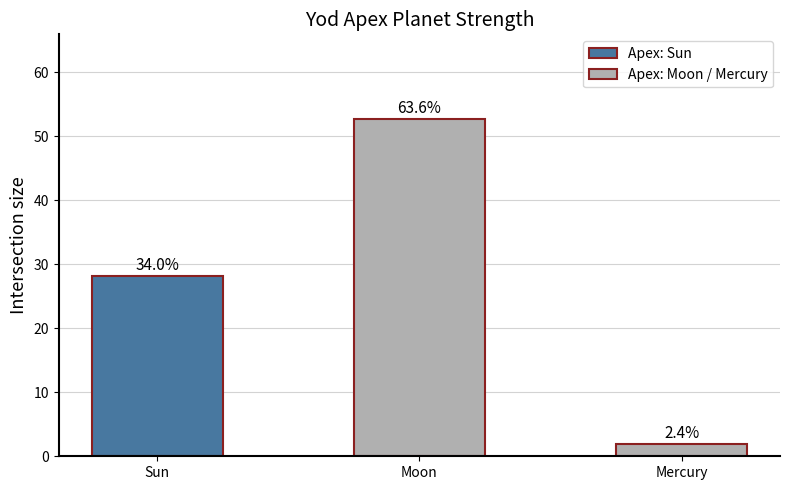

Does the chart contain any negative values?

No